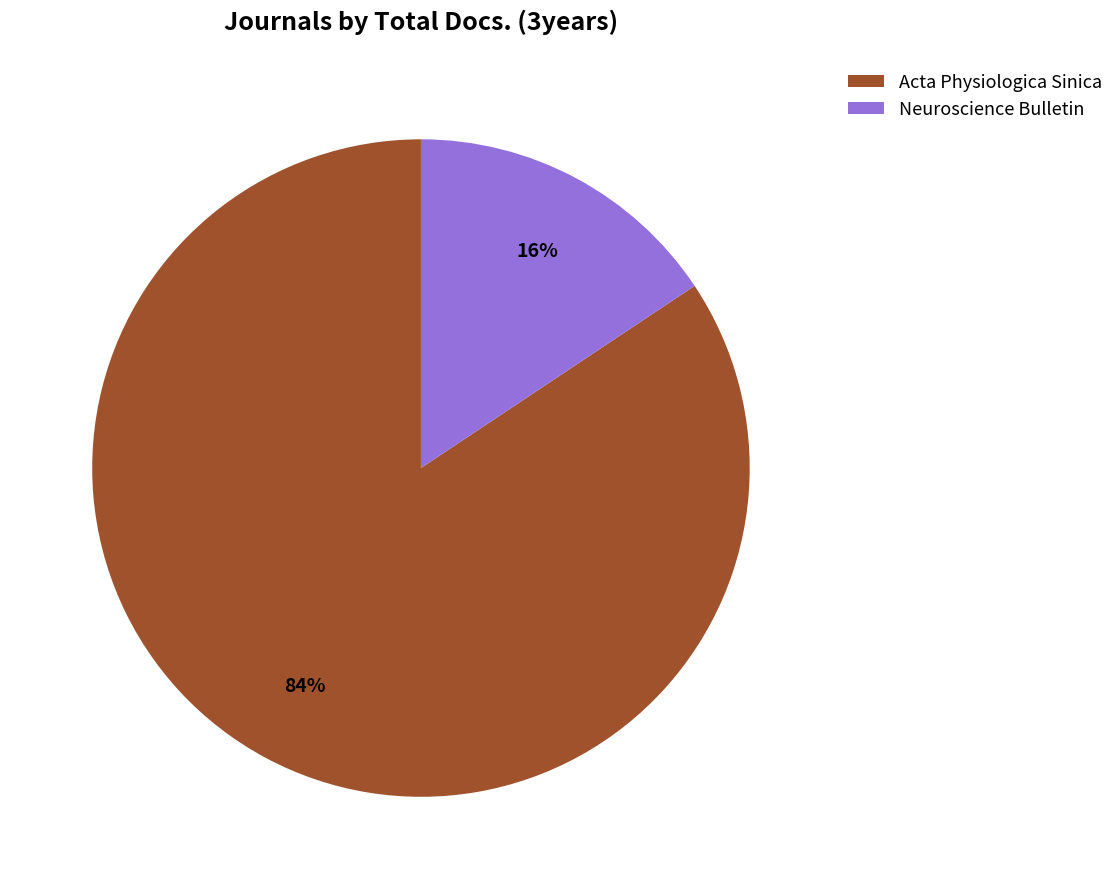

To the nearest percent, what is the combined percentage of Neuroscience Bulletin and Acta Physiologica Sinica?

100%